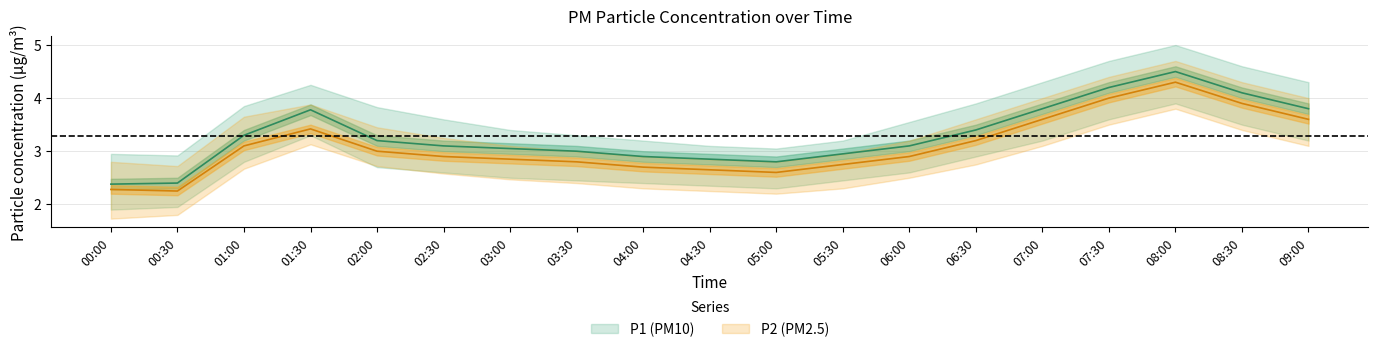

What is the average value of the P2_upper series?

3.4